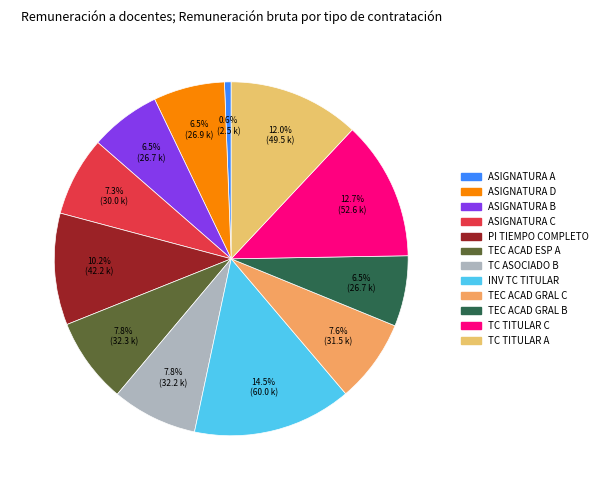

Is there a majority slice in this chart?

No